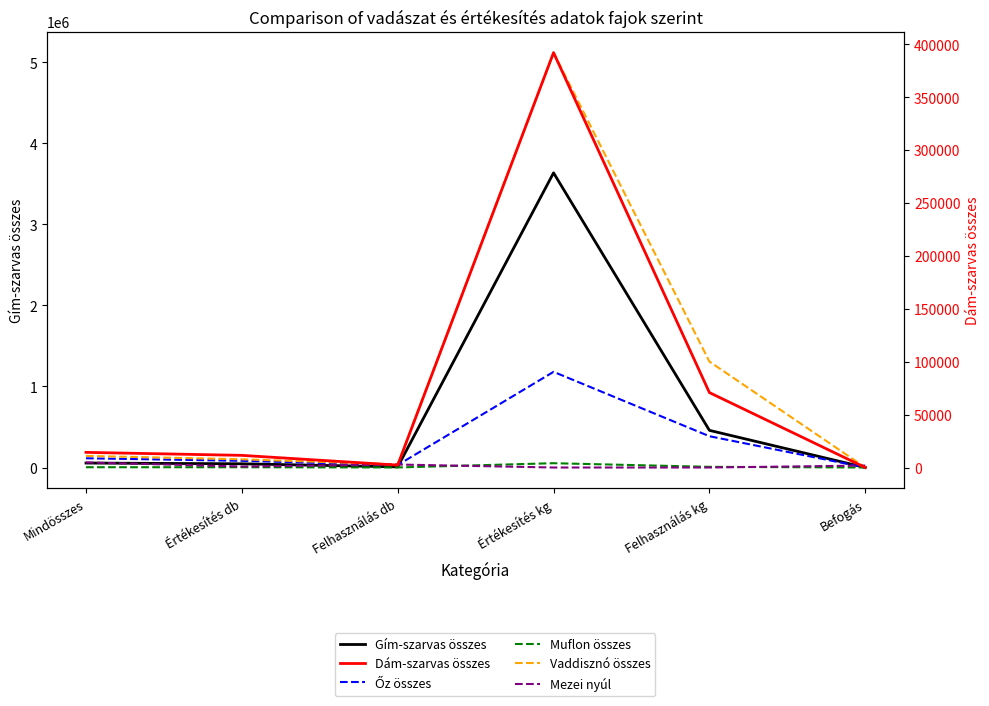

Which series has the widest spread of values?

Vaddisznó összes